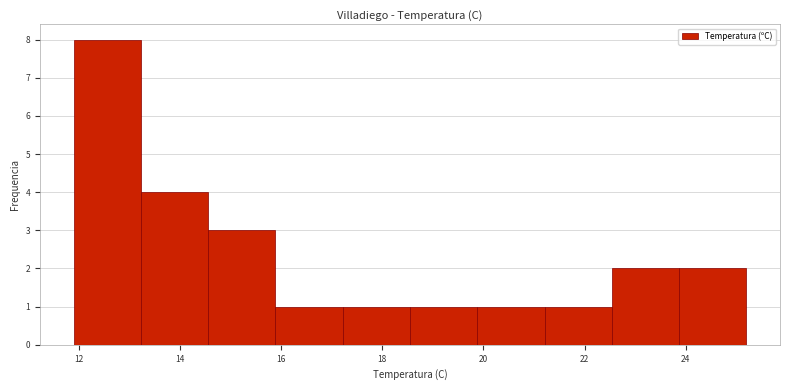

Reading left to right, list every bar in this chart as the range it spans on the x-axis followed by its height. Neither the bar edges nor the heights are printed on the chart, so give them approximately, as read against the axes.

12.0 to 13.2: 8
13.2 to 14.6: 4
14.6 to 15.8: 3
15.8 to 17.2: 1
17.2 to 18.6: 1
18.6 to 19.8: 1
19.8 to 21.2: 1
21.2 to 22.6: 1
22.6 to 23.8: 2
23.8 to 25.2: 2